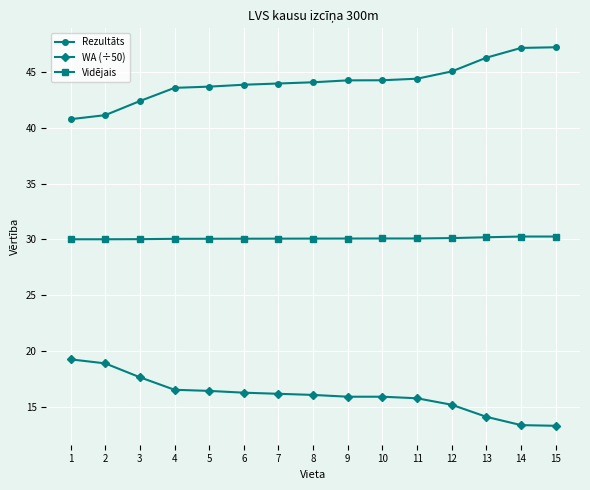

Rank the series by their average value, from lowest to highest.

WA (÷50), Vidējais, Rezultāts